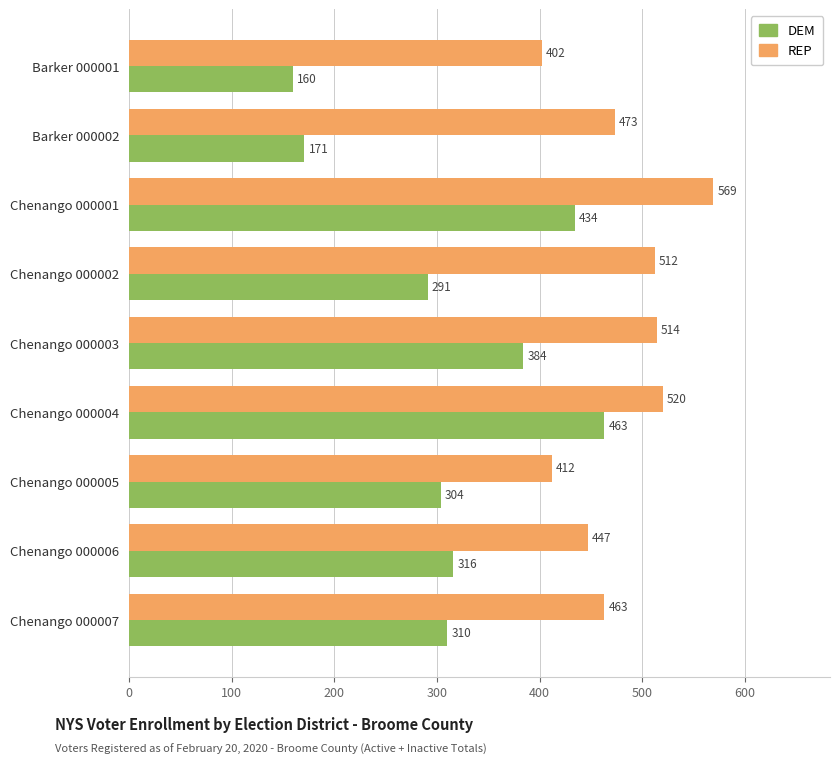

Rank the series by their average value, from lowest to highest.

DEM, REP